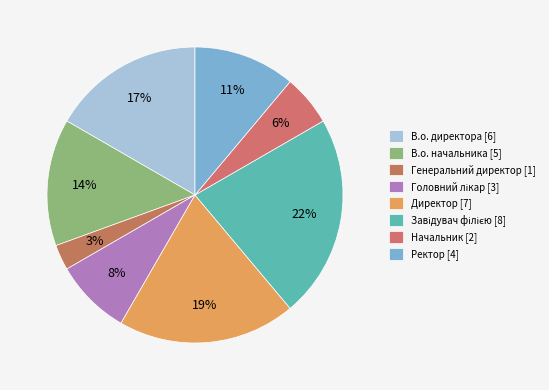

What percentage is the Ректор slice, to the nearest percent?

11%